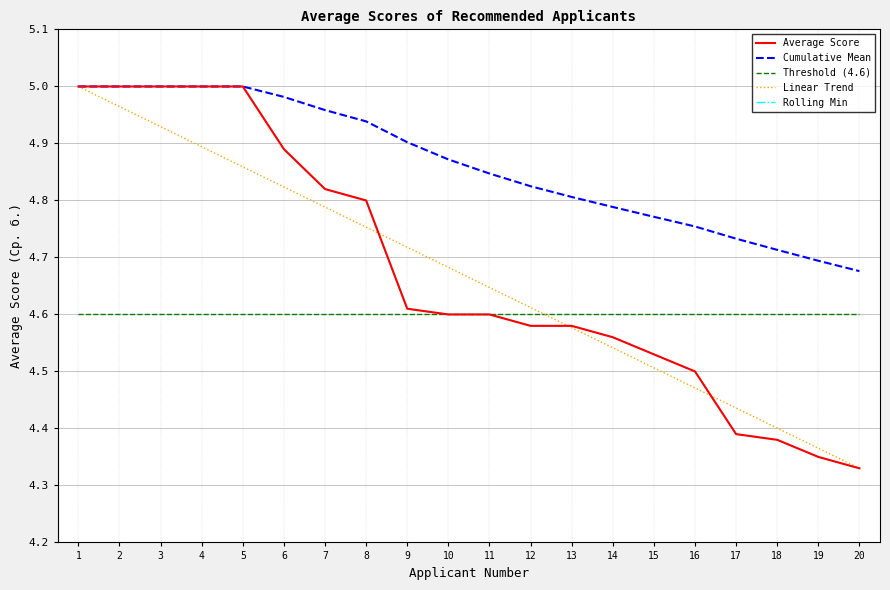

Does the chart display data point markers on the line(s)?

No